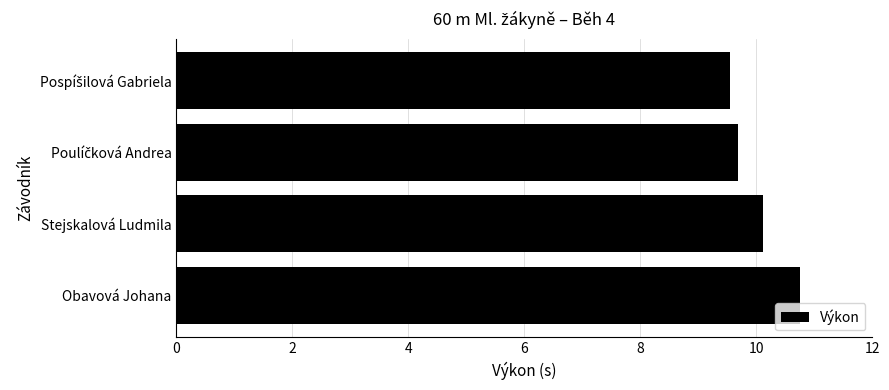

Which category has the highest value across all series?

Obavová Johana